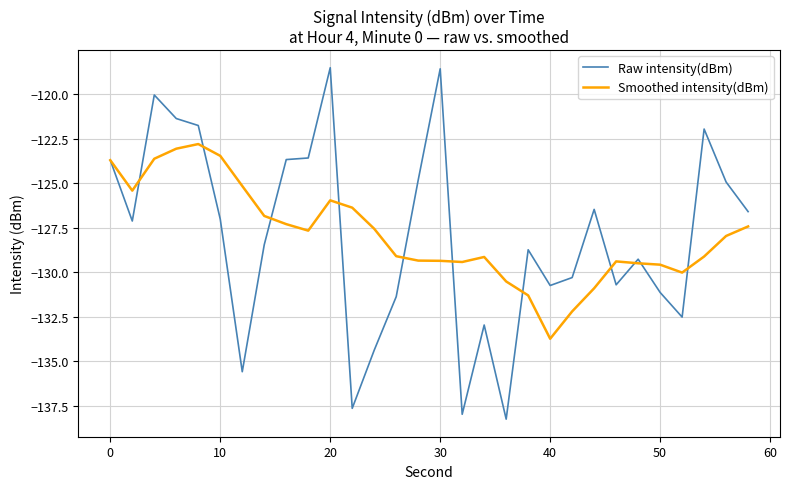

What is the difference between the maximum and minimum values in the Smoothed intensity(dBm) series?

10.9